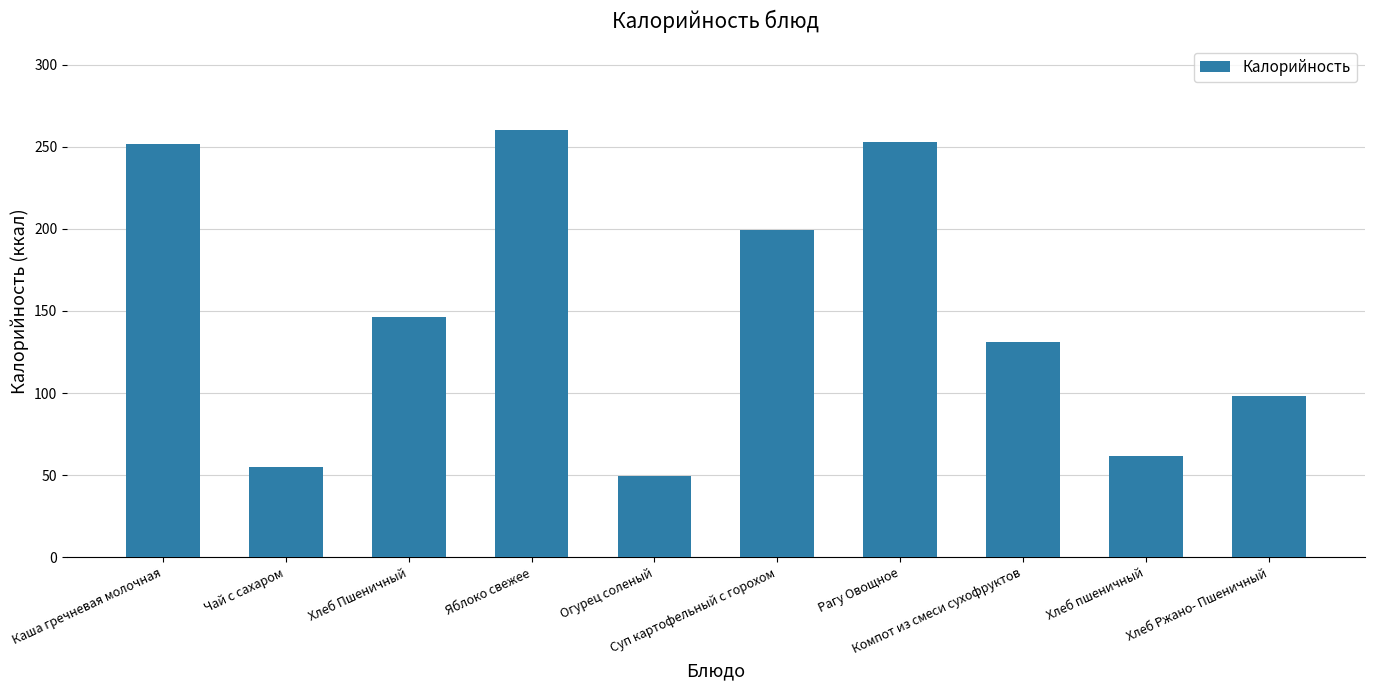

What is the sum of all values?

1505.1